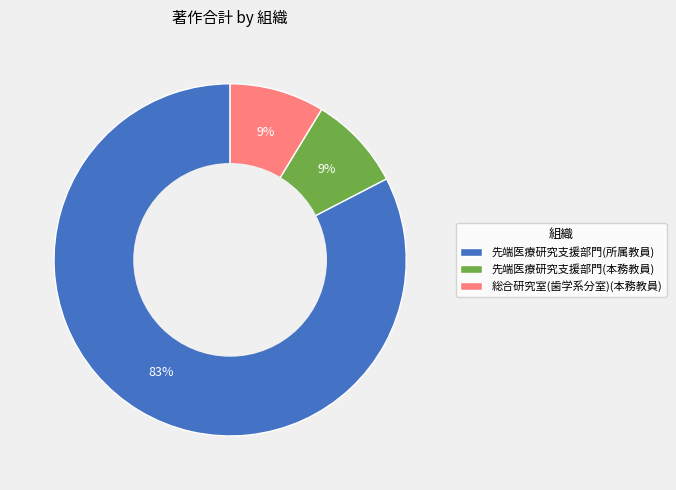

Which slice is the largest?

先端医療研究支援部門(所属教員)